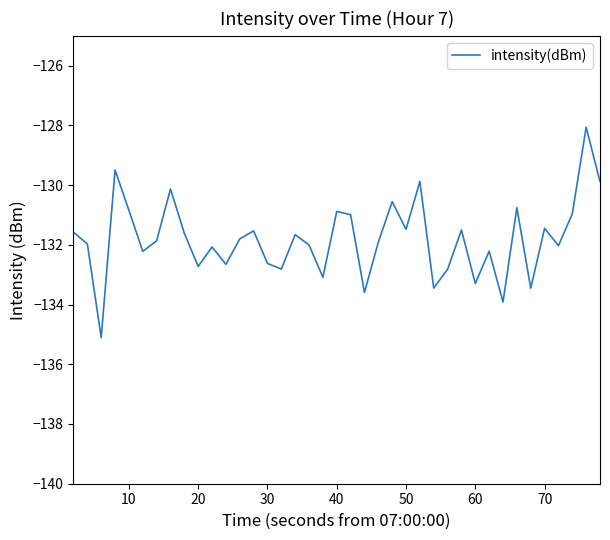

What is the smallest value displayed?

-135.1